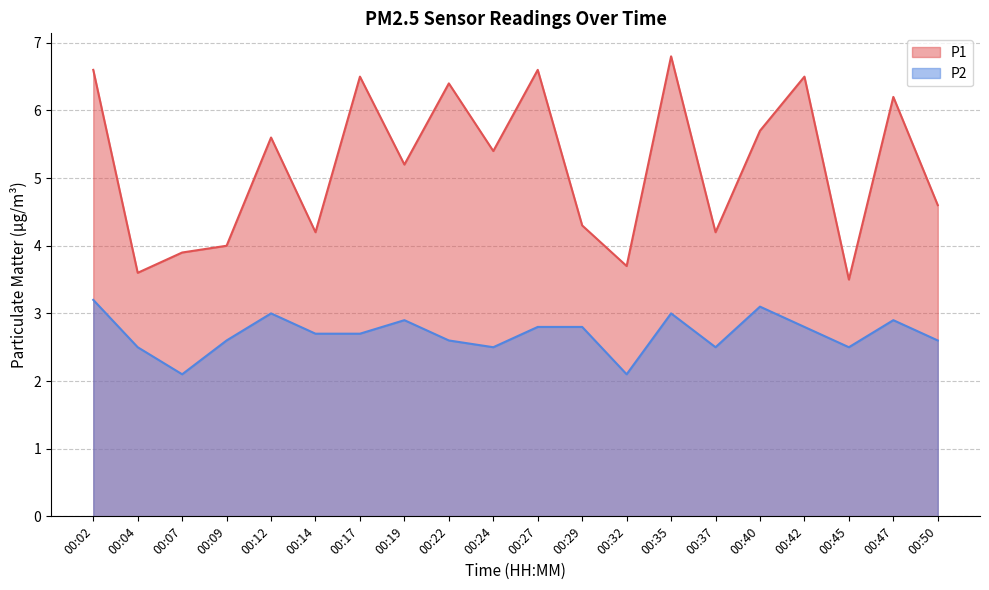

List the labels in order of P1 value, largest first.

00:35, 00:02, 00:27, 00:17, 00:42, 00:22, 00:47, 00:40, 00:12, 00:24, 00:19, 00:50, 00:29, 00:14, 00:37, 00:09, 00:07, 00:32, 00:04, 00:45